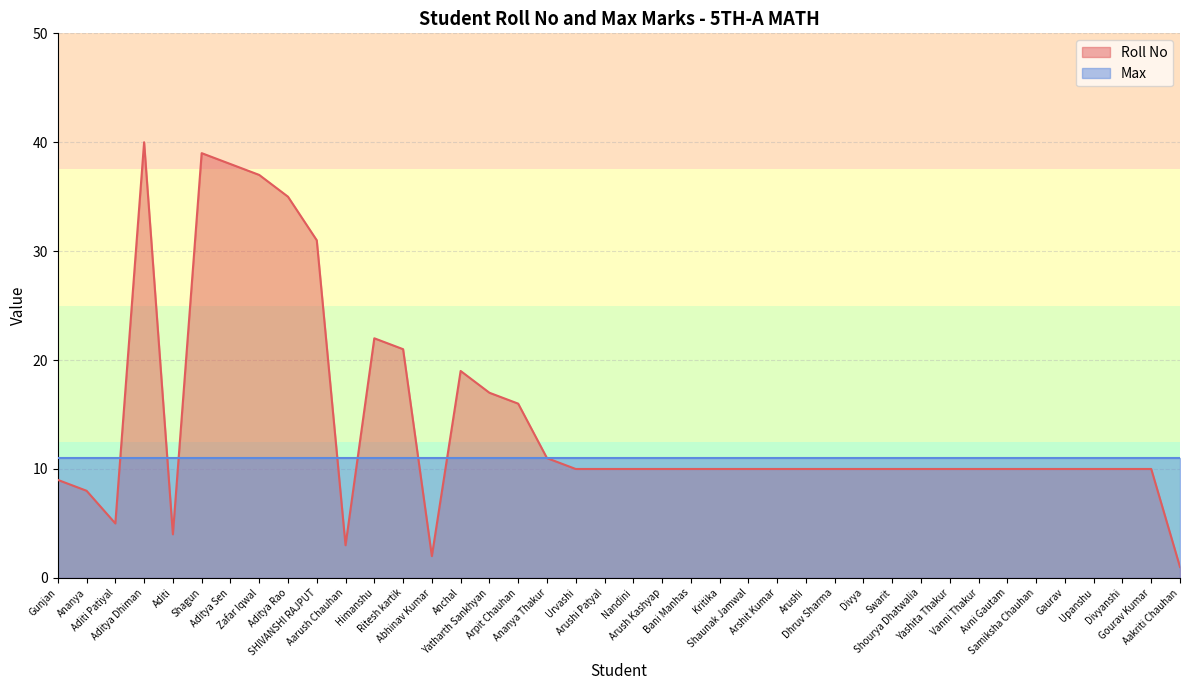

What is the sum of the values at Gaurav and Anchal?

29